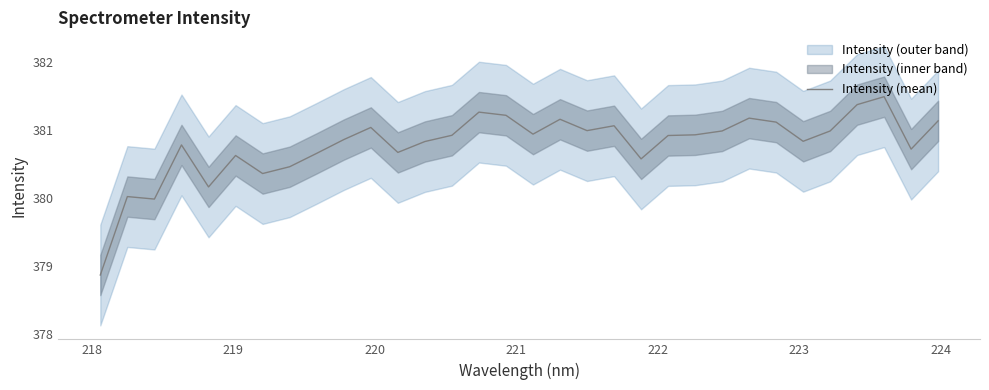

What is the maximum value shown in the chart?

381.5